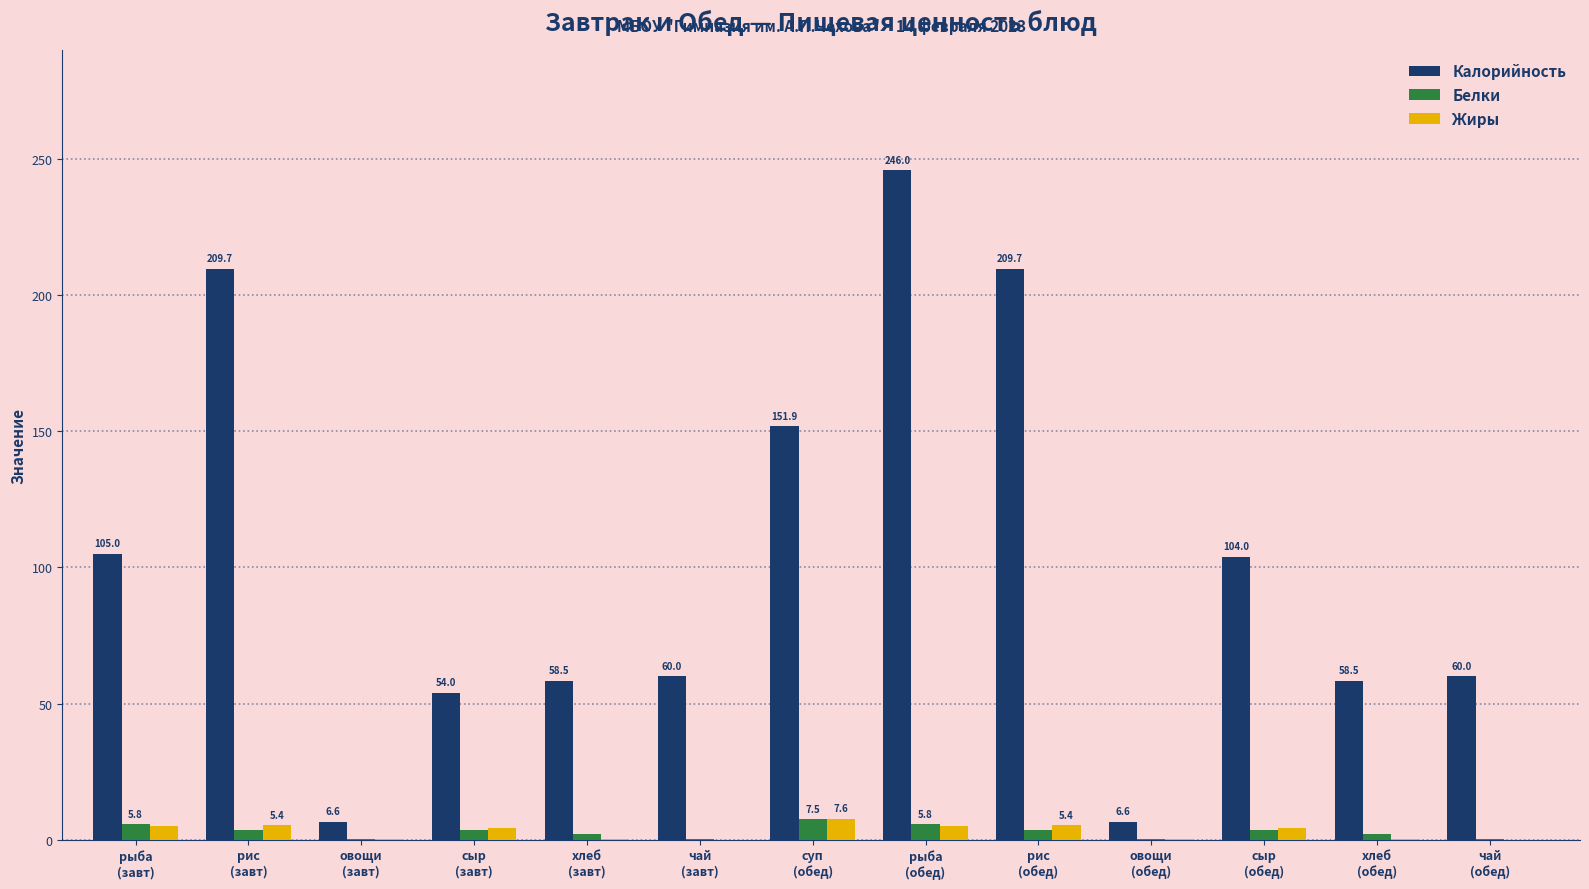

What is the sum of all Жиры values?

37.8